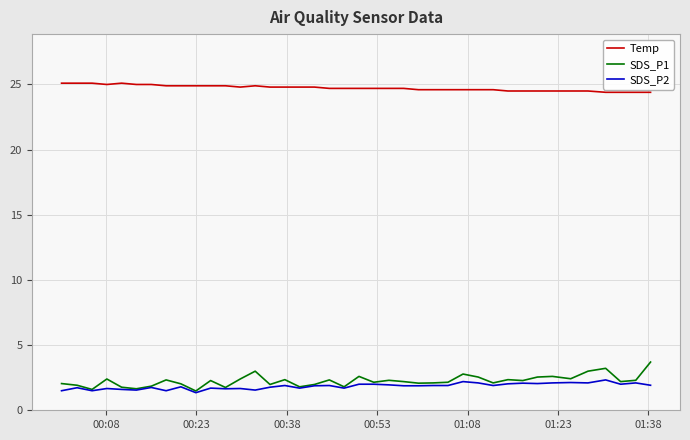

Which series has the largest total across all categories?

Temp